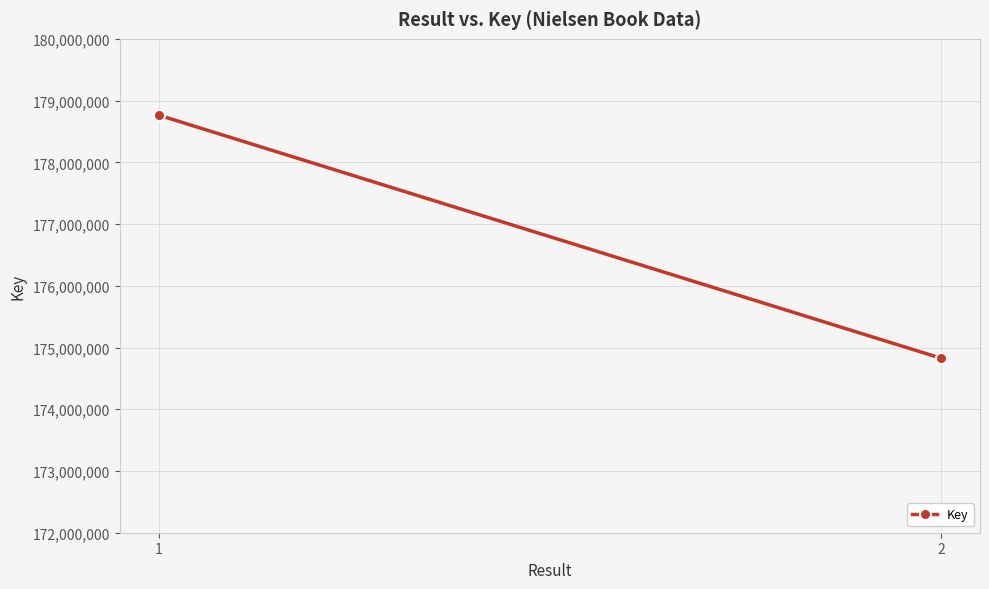

What is the sum of the values at 2 and 1?

353591116